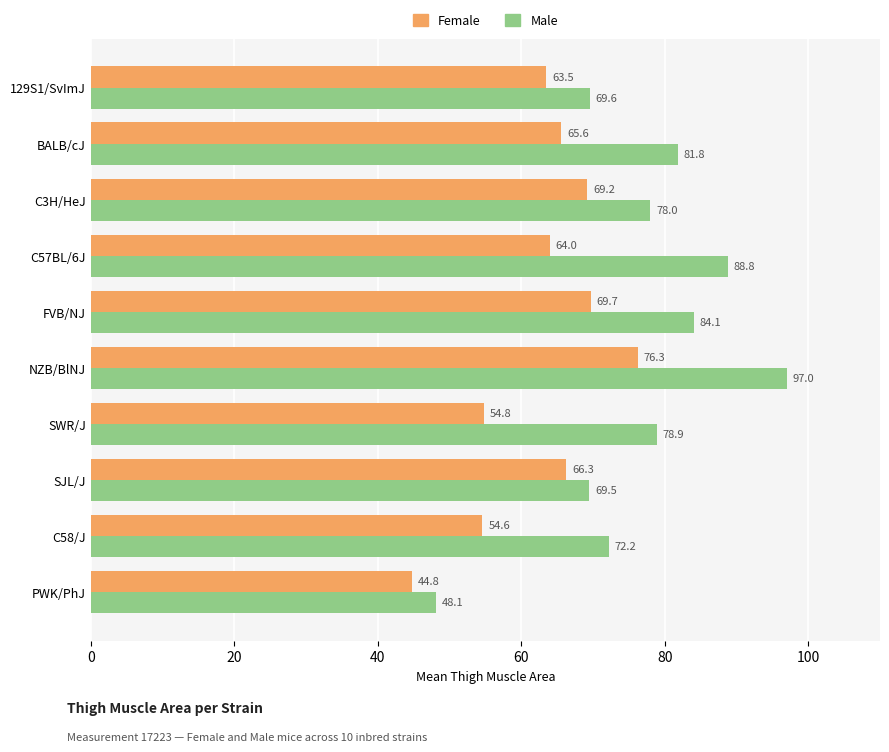

Which series has the widest spread of values?

Male